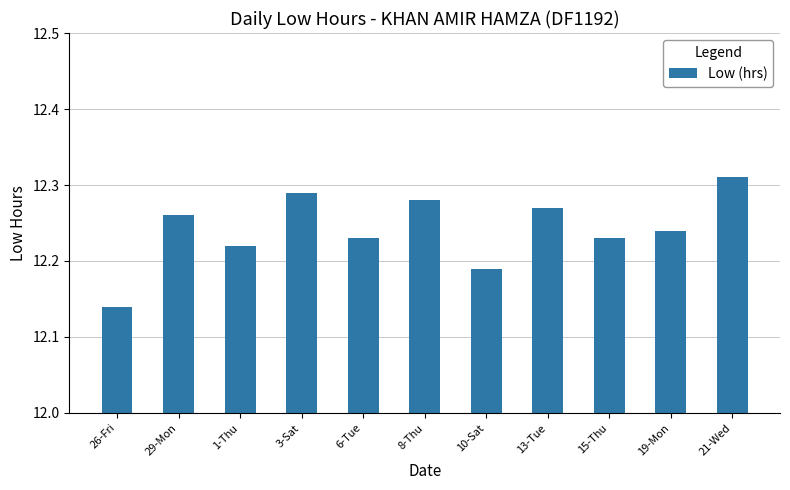

Count the values in the range 12 to 13.

11